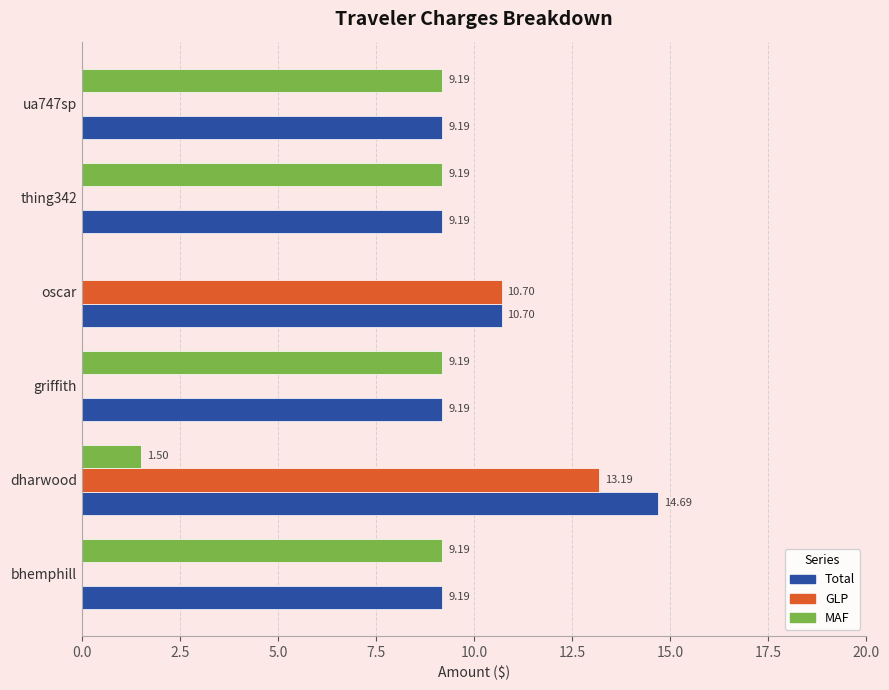

Which series changed the most between oscar and ua747sp?

GLP